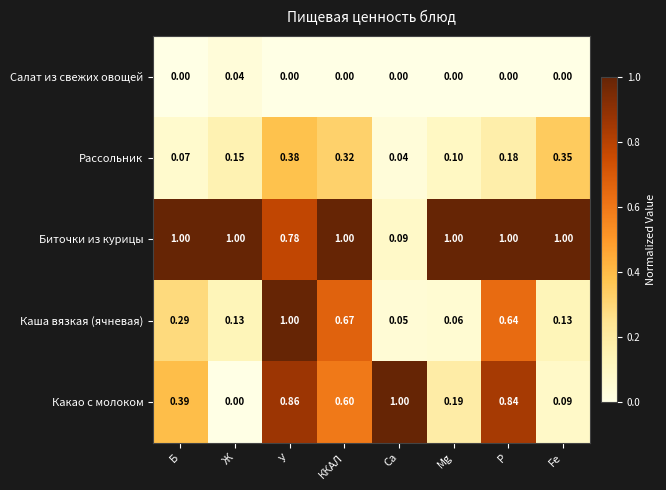

Which series has the largest range (max minus min)?

Какао с молоком